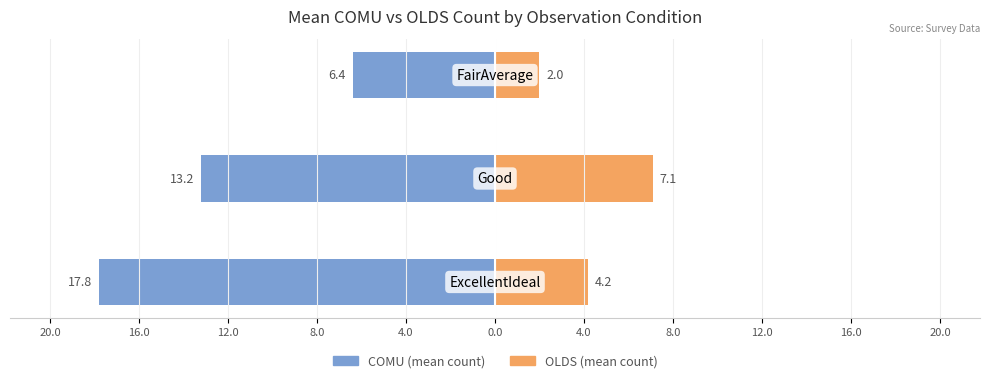

How many data points in COMU (mean count) are less than -13?

2